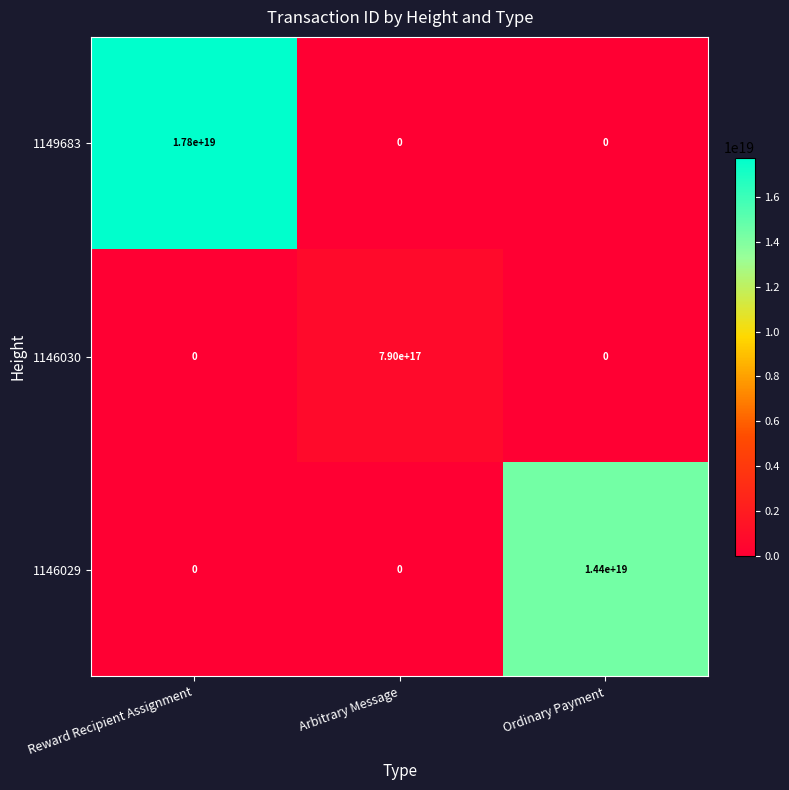

Which series has the largest total across all categories?

1149683